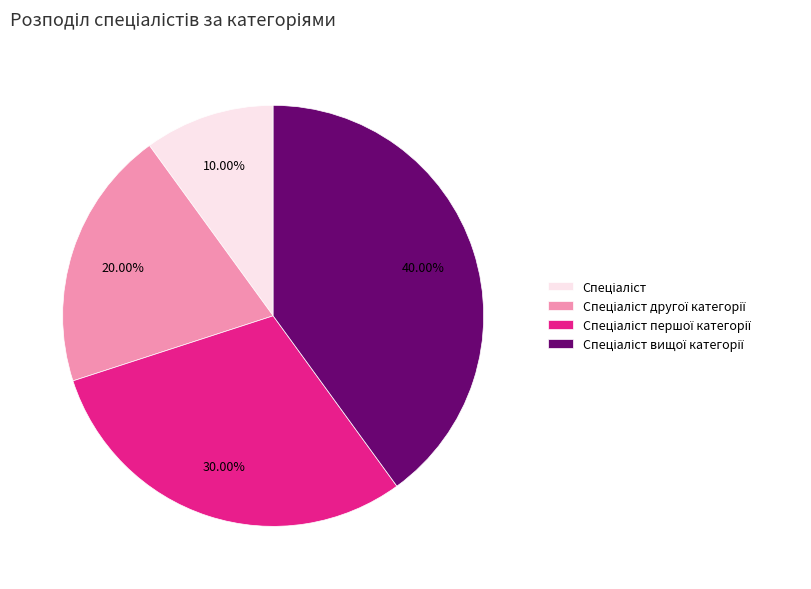

Count the number of slices in the pie.

4